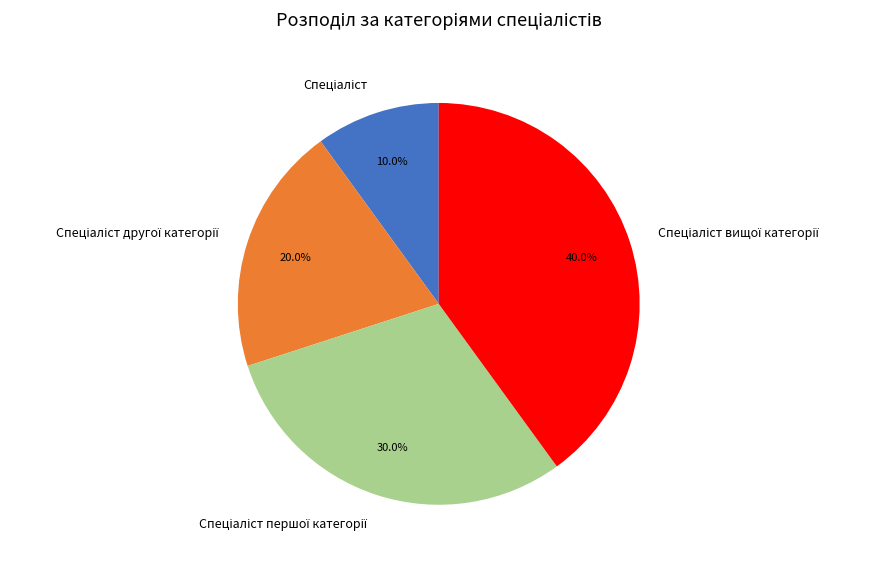

Count the number of slices in the pie.

4